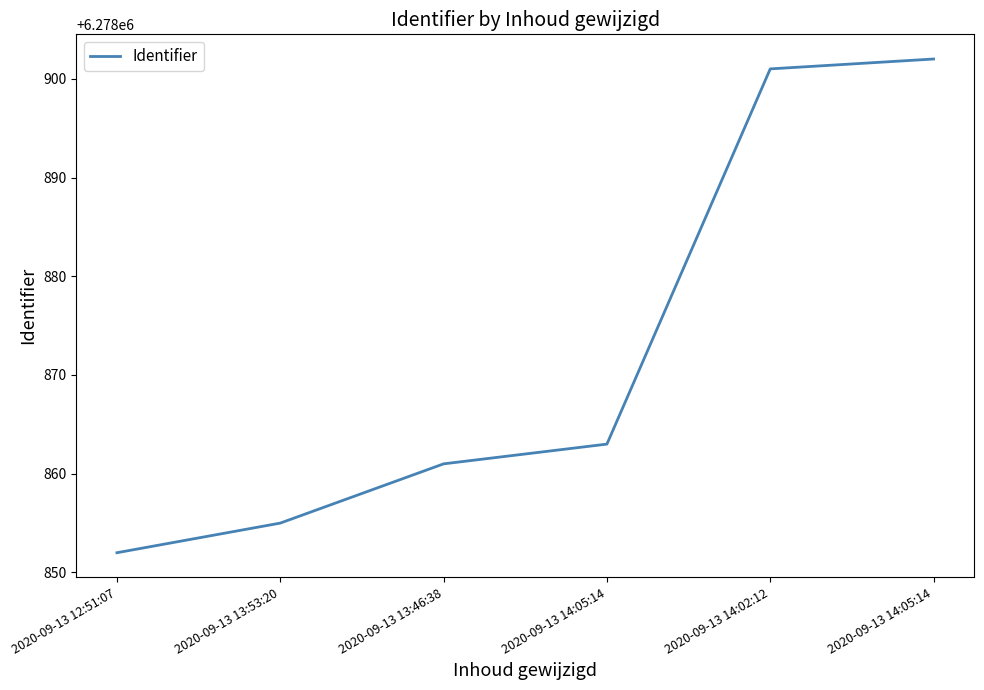

What is the ratio of the value at 2020-09-13 12:51:07 to the value at 2020-09-13 14:02:12?

1.0